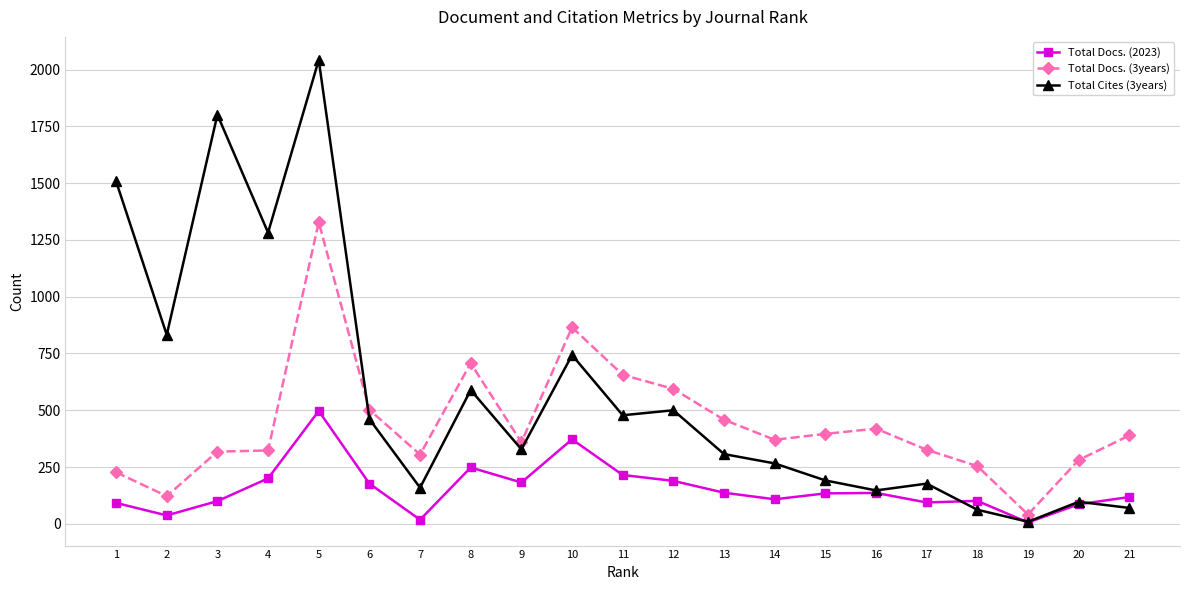

True or false: Total Docs. (2023) and Total Docs. (3years) cross at least once.

False